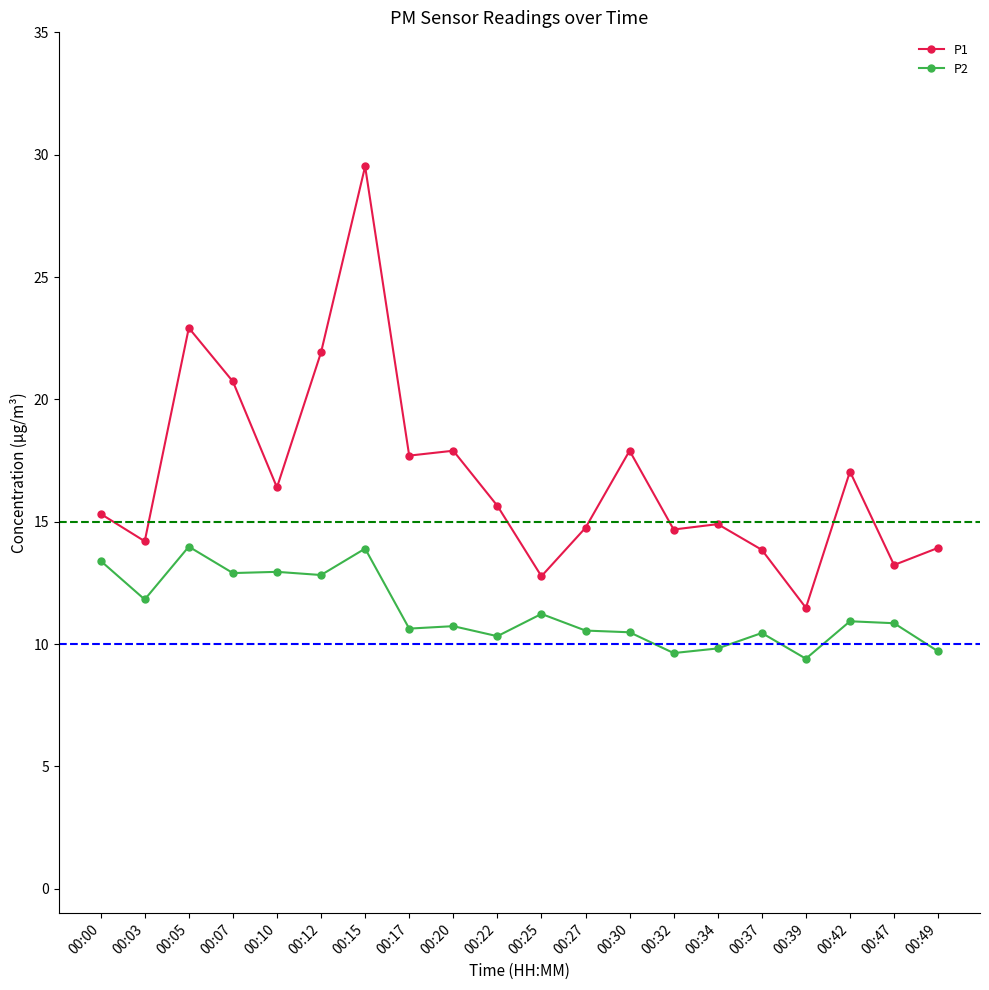

Which label corresponds to the largest value in the chart?

00:15